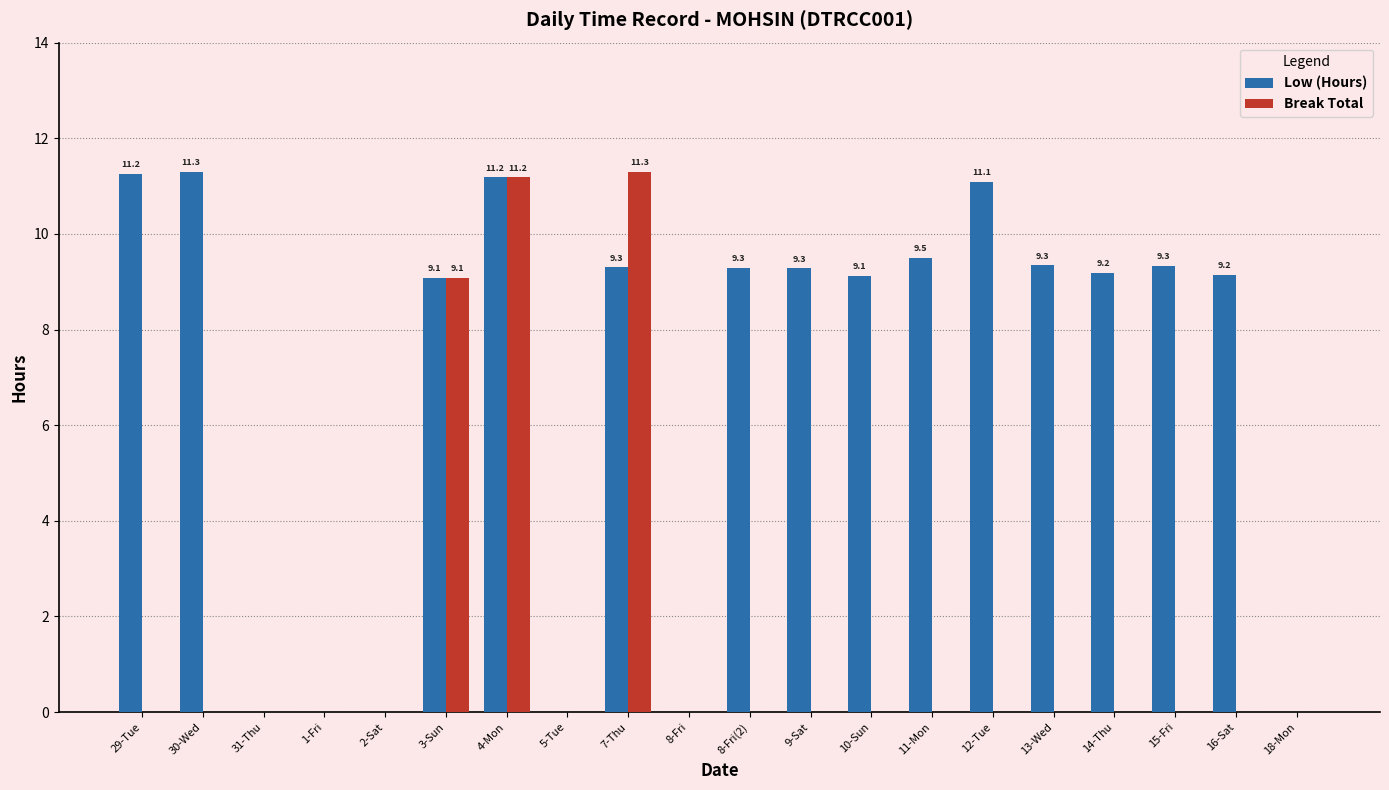

Which series has the largest total across all categories?

Low (Hours)